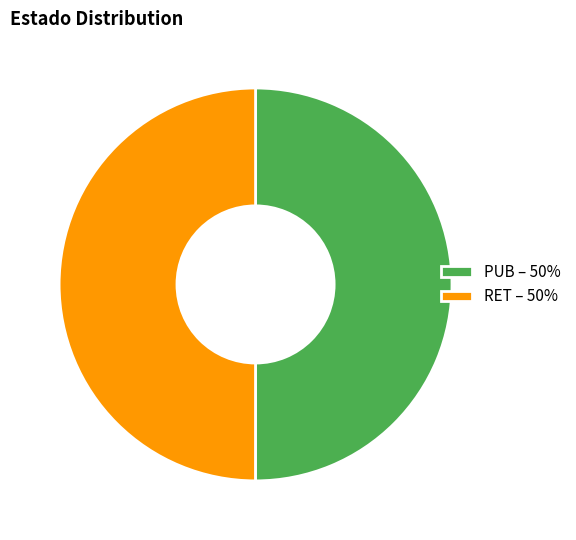

How many segments does this pie chart have?

2